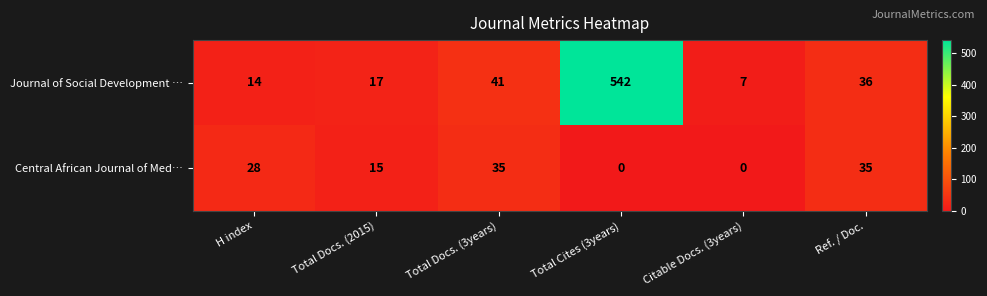

What is the average value of the Central African Journal of Med… series?

19